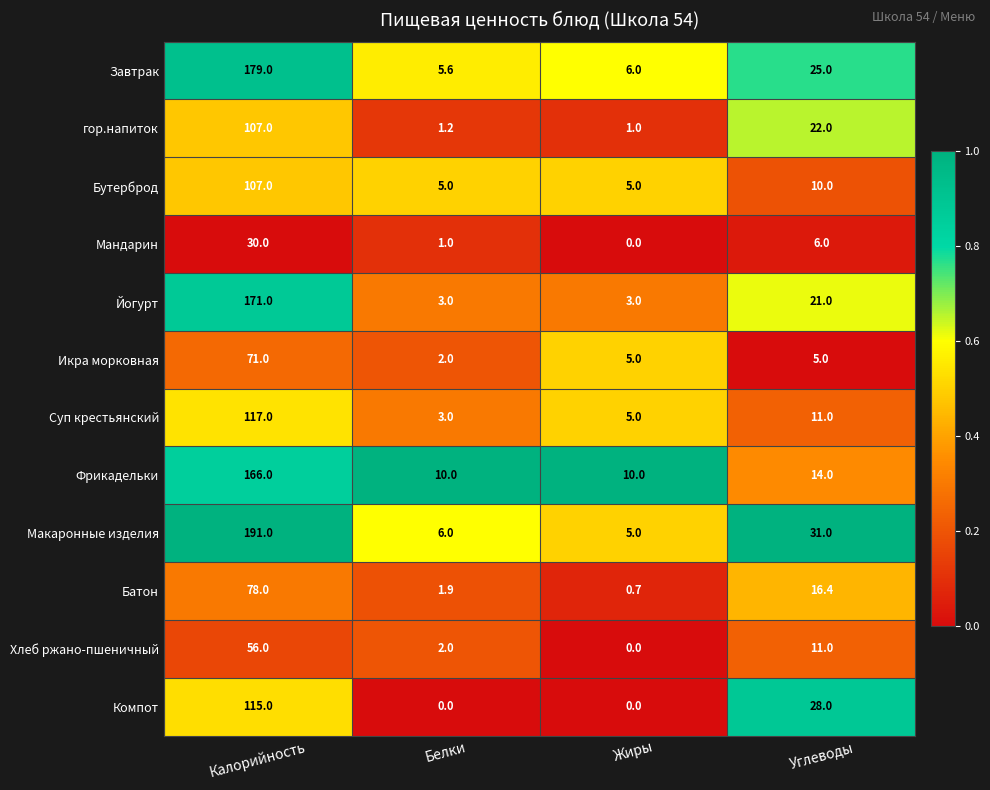

What is the maximum value shown in the chart?

191.0